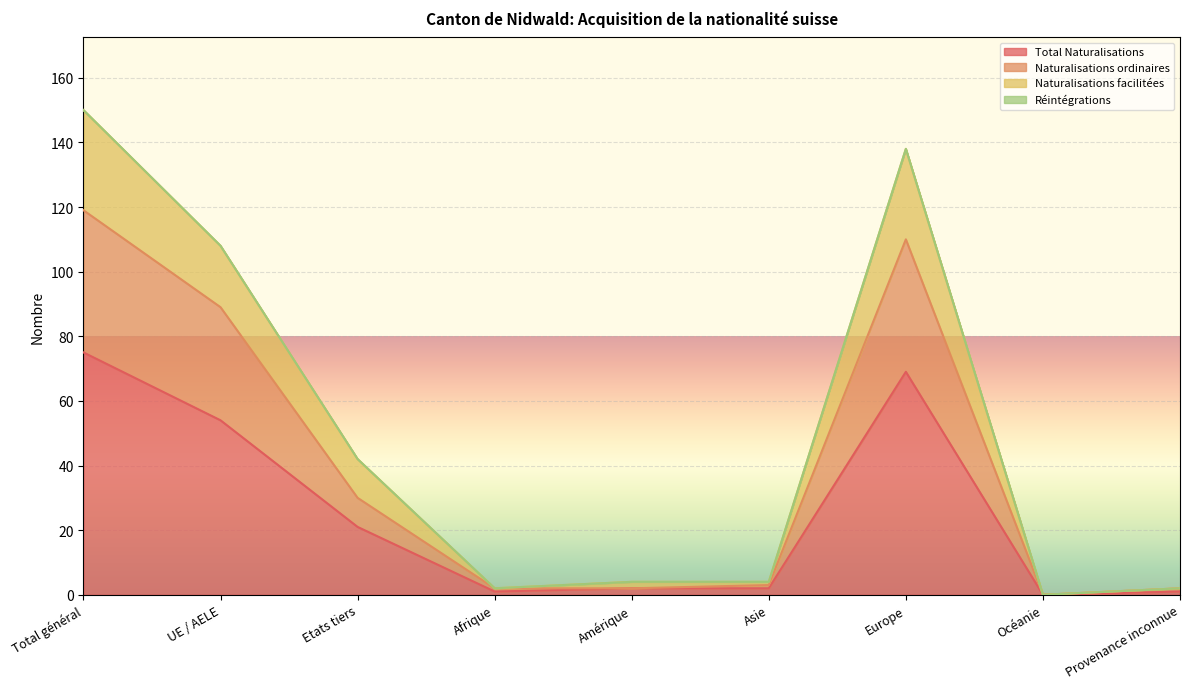

Where is the first local minimum for Total Naturalisations?

Afrique